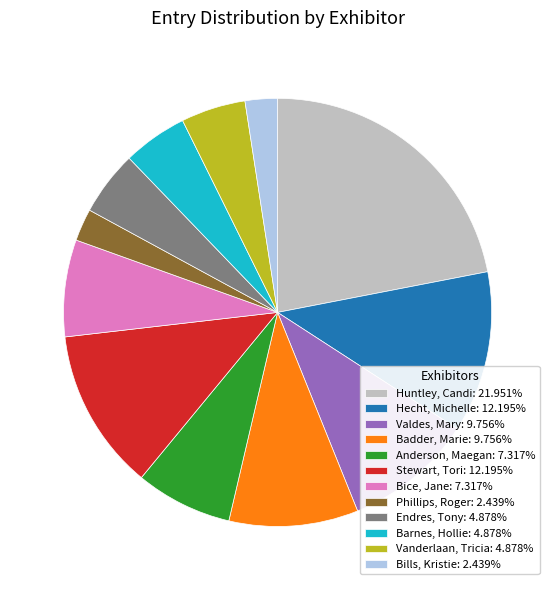

Is the sum of Huntley, Candi and Badder, Marie greater than half?

No